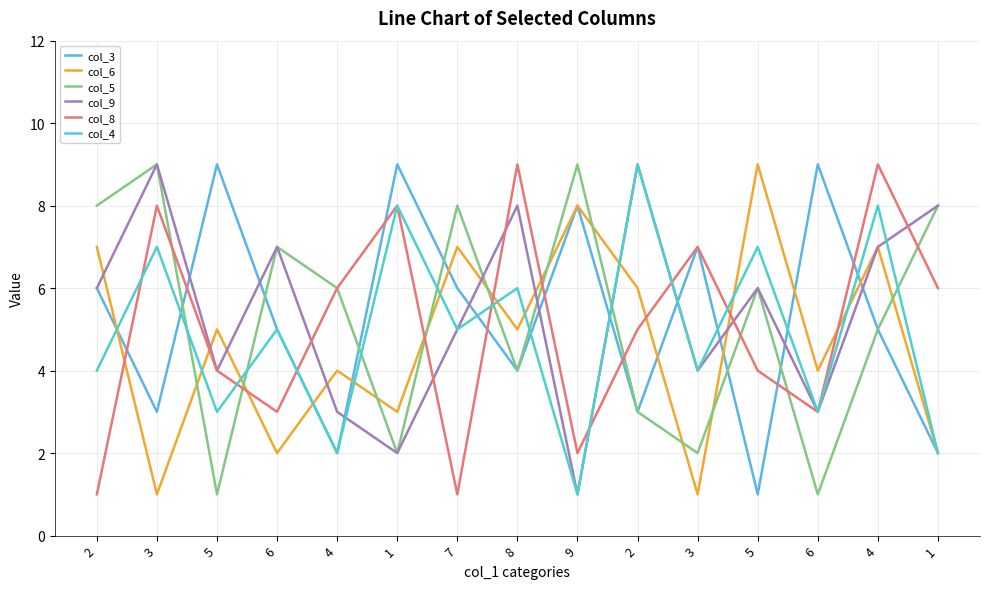

Reading left to right, what are all the values shown in this chart?

col_3: 6	3	9	5	2	9	6	4	8	3	7	1	9	5	2
col_6: 7	1	5	2	4	3	7	5	8	6	1	9	4	7	2
col_5: 8	9	1	7	6	2	8	4	9	3	2	6	1	5	8
col_9: 6	9	4	7	3	2	5	8	1	9	4	6	3	7	8
col_8: 1	8	4	3	6	8	1	9	2	5	7	4	3	9	6
col_4: 4	7	3	5	2	8	5	6	1	9	4	7	3	8	2